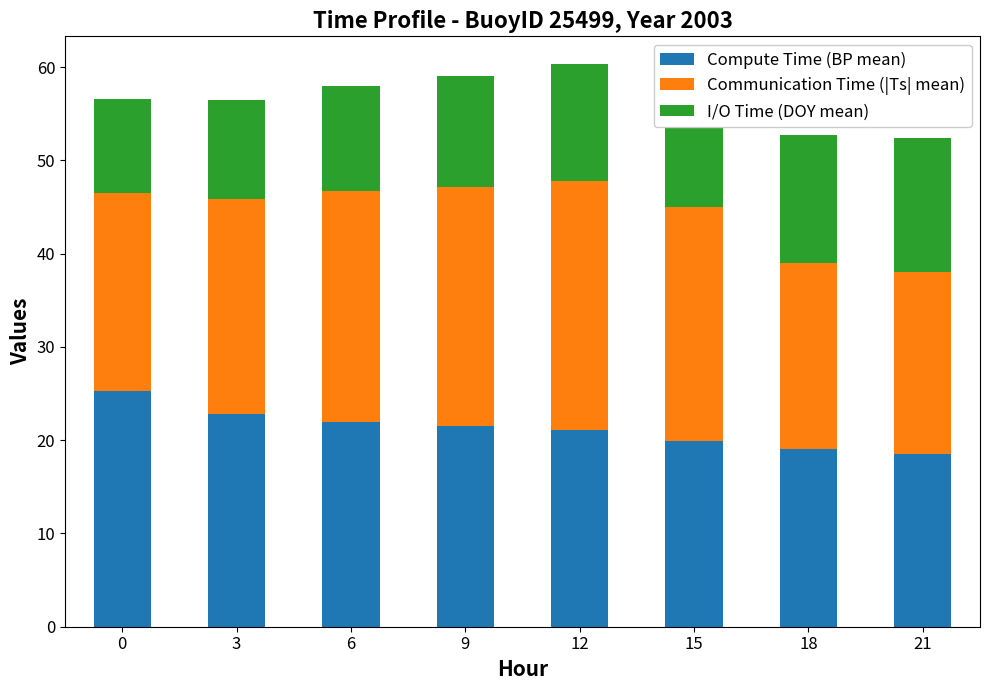

What is the sum of all Compute Time (BP mean) values?

170.0